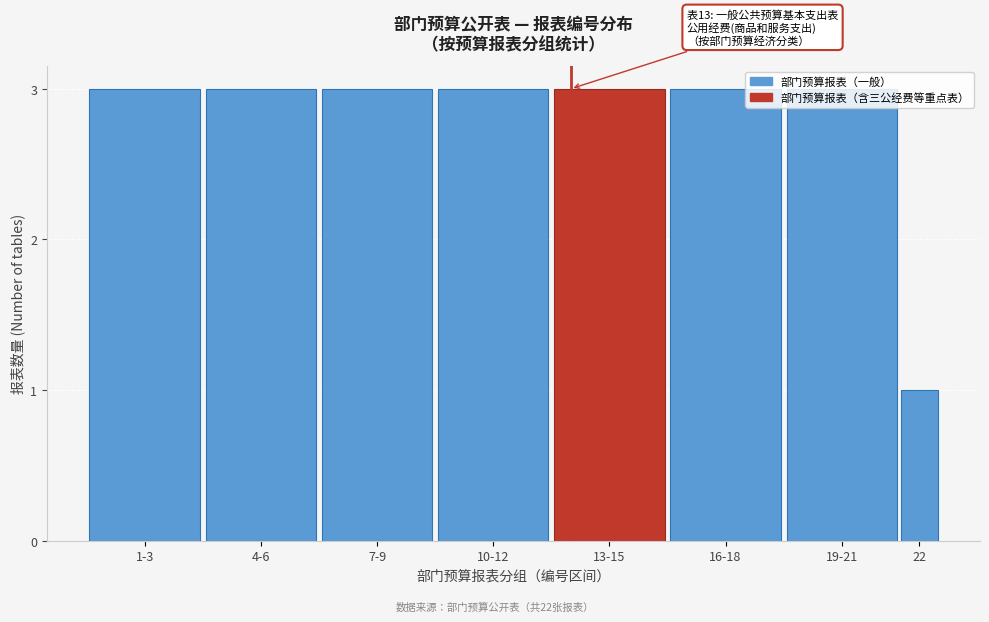

What is the average value?

3